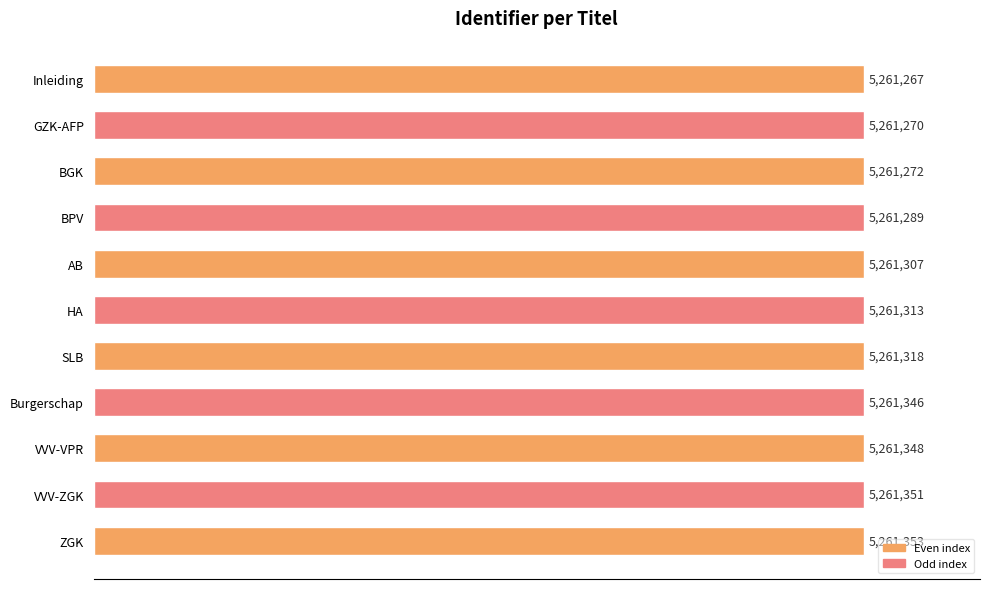

Does the chart contain any negative values?

No